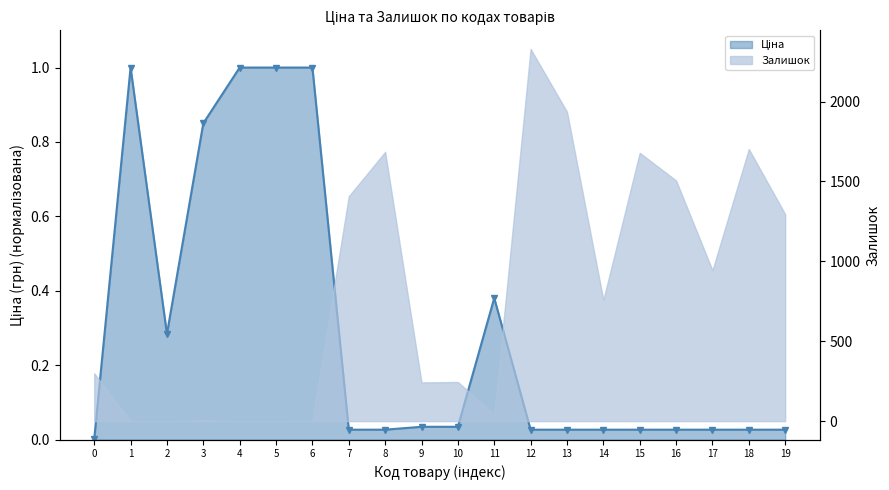

The value at 8 is 0.0. True or false?

False